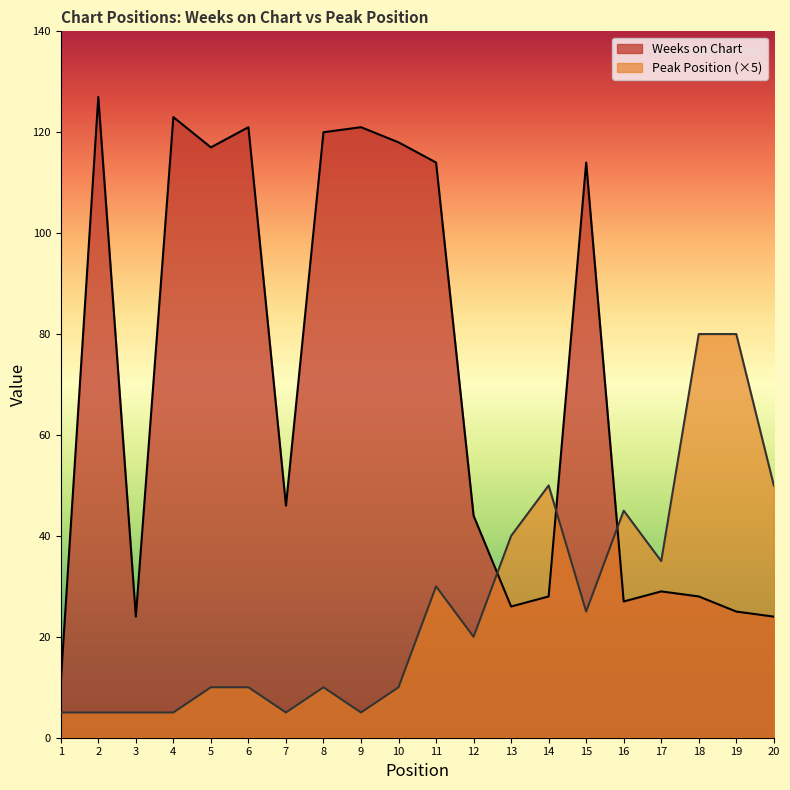

Count the number of categories in the chart.

20